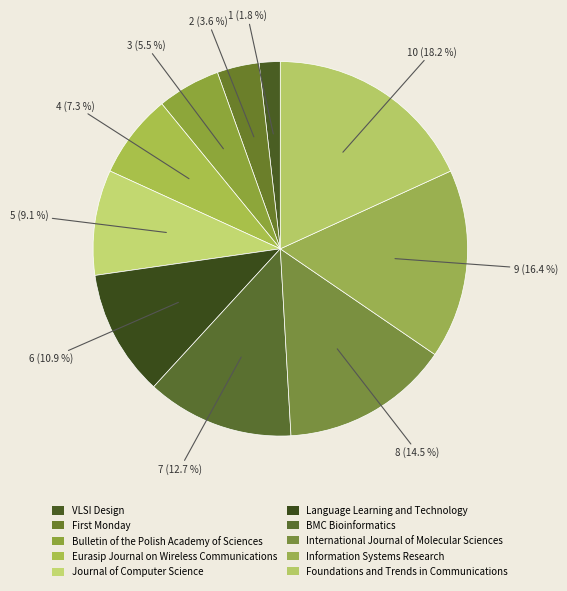

Is Bulletin of the Polish Academy of Sciences the majority of the pie?

No